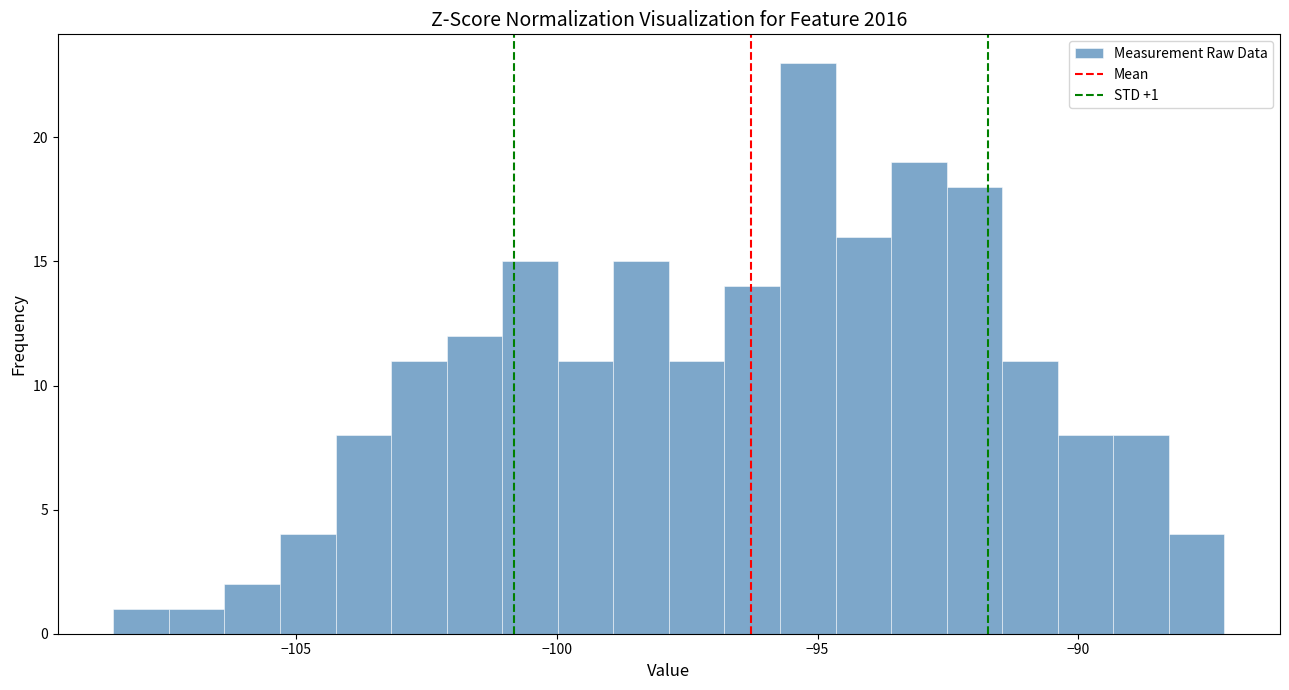

Read against the x-axis, roughly where is the centre of the tallest bar?

-95.0